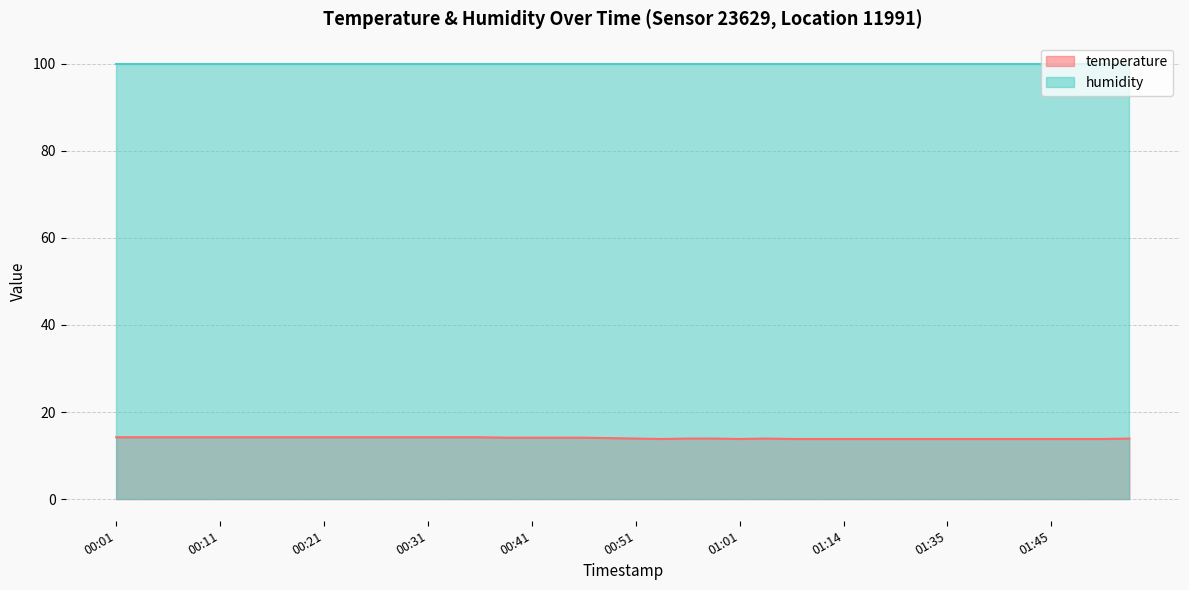

Reading right to left, what are all the values shown in this chart?

01:52=13.9	01:50=13.8	01:47=13.8	01:45=13.8	01:42=13.8	01:40=13.8	01:37=13.8	01:35=13.8	01:24=13.8	01:19=13.8	01:16=13.8	01:14=13.8	01:08=13.8	01:06=13.8	01:03=13.9	01:01=13.8	00:58=13.9	00:56=13.9	00:53=13.8	00:51=13.9	00:48=14.0	00:46=14.1	00:43=14.1	00:41=14.1	00:38=14.1	00:36=14.2	00:33=14.2	00:31=14.2	00:28=14.2	00:26=14.2	00:24=14.2	00:21=14.2	00:19=14.2	00:16=14.2	00:14=14.2	00:11=14.2	00:09=14.2	00:06=14.2	00:04=14.2	00:01=14.2